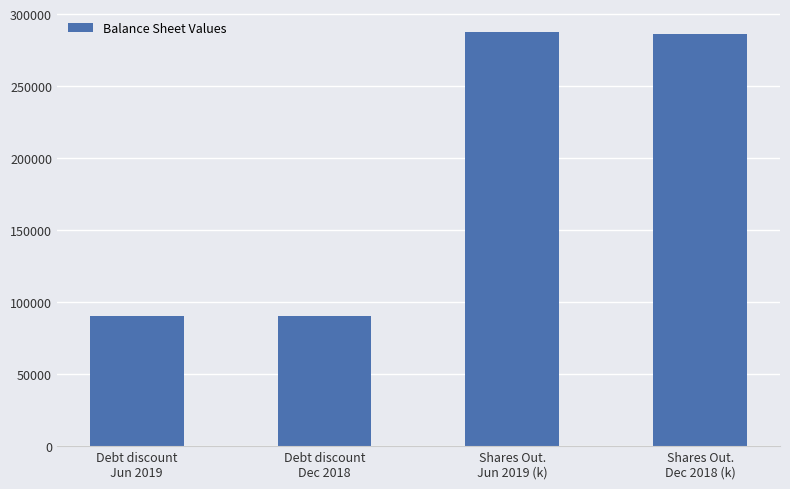

Approximately how many times larger is the value at Shares Out.
Dec 2018 (k) compared to Debt discount
Jun 2019?

3.2